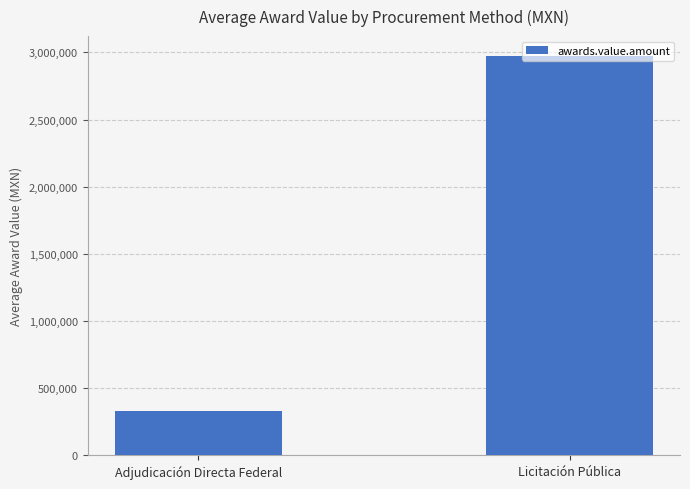

Which label corresponds to the smallest value in the chart?

Adjudicación Directa Federal